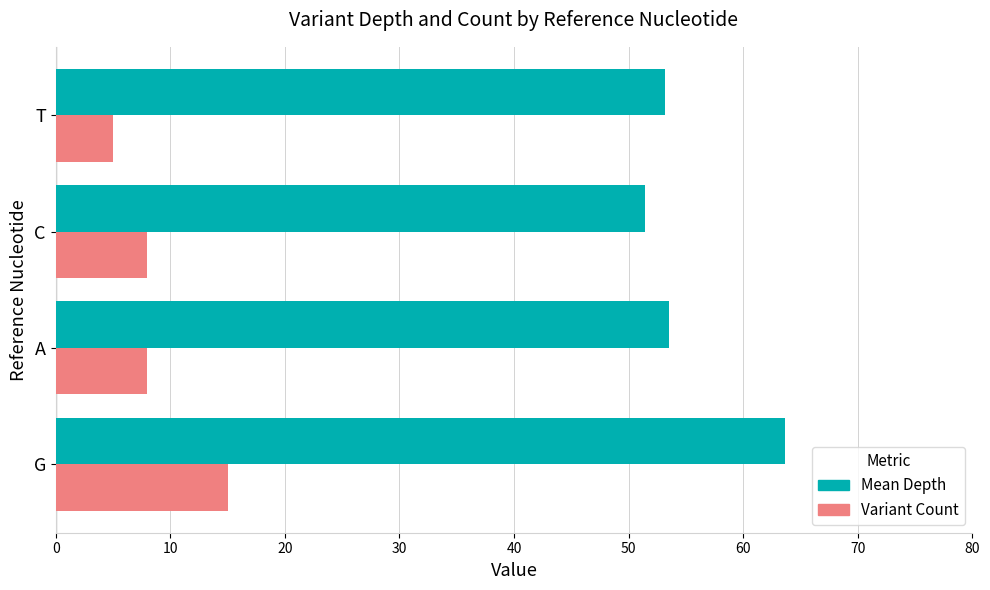

Rank the series by their average value, from highest to lowest.

Mean Depth, Variant Count